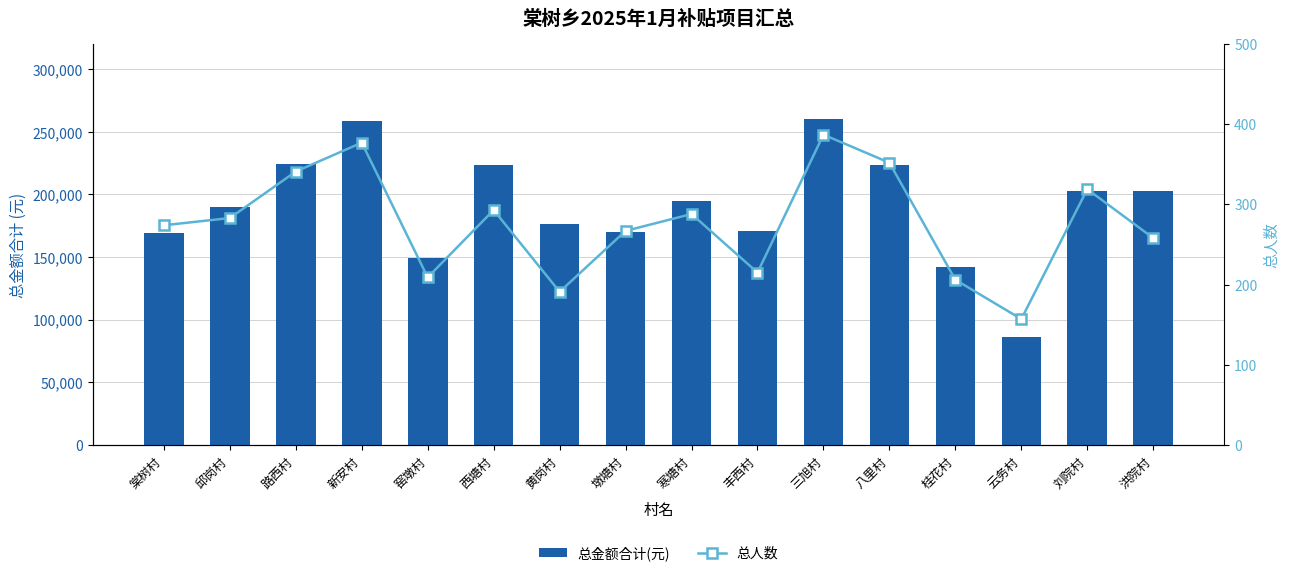

Which series has the widest spread of values?

总金额合计(元)